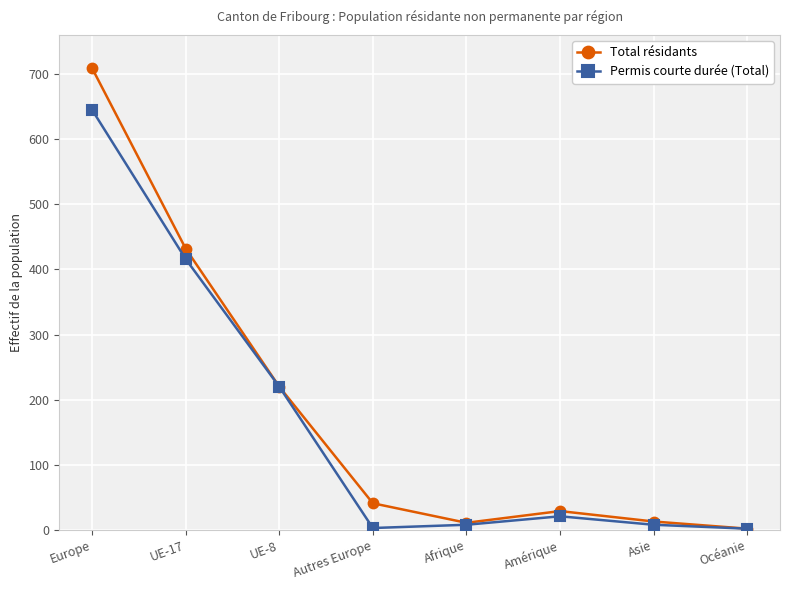

Where is the first local maximum for Total résidants?

Amérique